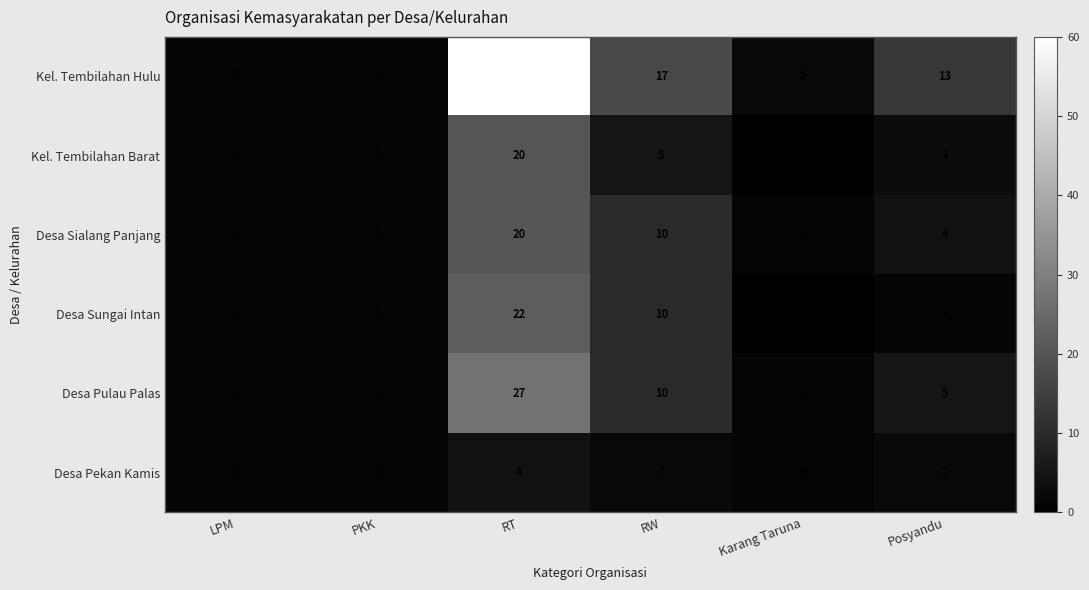

Count the number of data series in this chart.

6